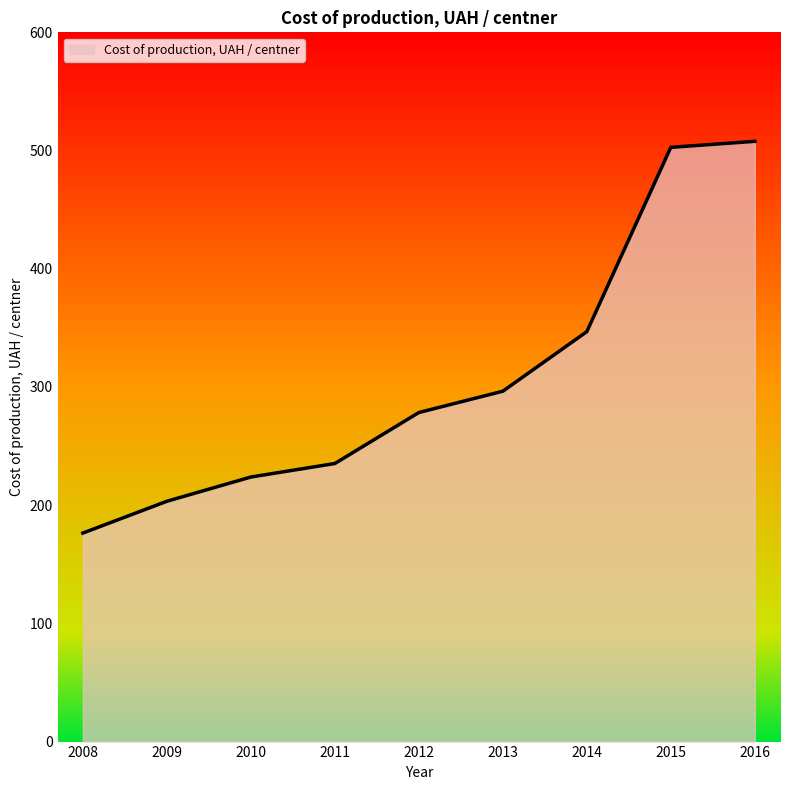

How many lines are shown in the chart?

1